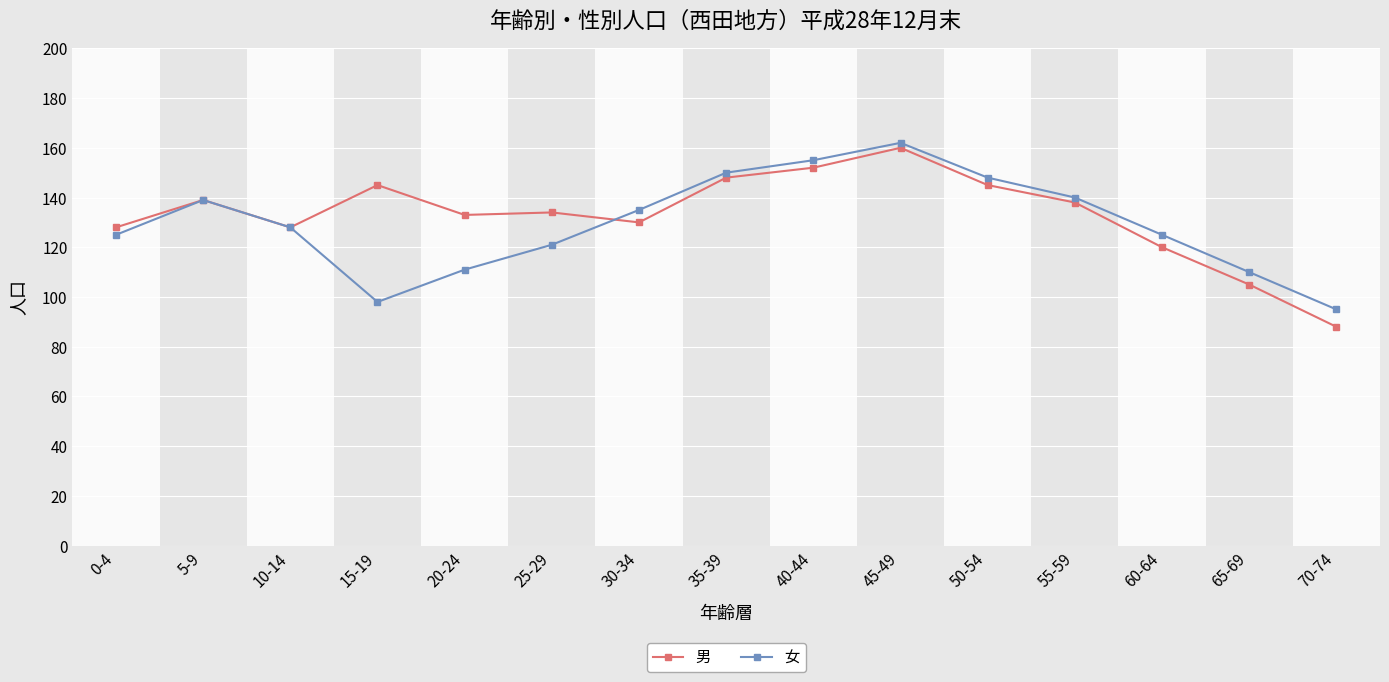

Reading left to right, list all the values displayed in this chart.

男: 0-4=128	5-9=139	10-14=128	15-19=145	20-24=133	25-29=134	30-34=130	35-39=148	40-44=152	45-49=160	50-54=145	55-59=138	60-64=120	65-69=105	70-74=88
女: 0-4=125	5-9=139	10-14=128	15-19=98	20-24=111	25-29=121	30-34=135	35-39=150	40-44=155	45-49=162	50-54=148	55-59=140	60-64=125	65-69=110	70-74=95